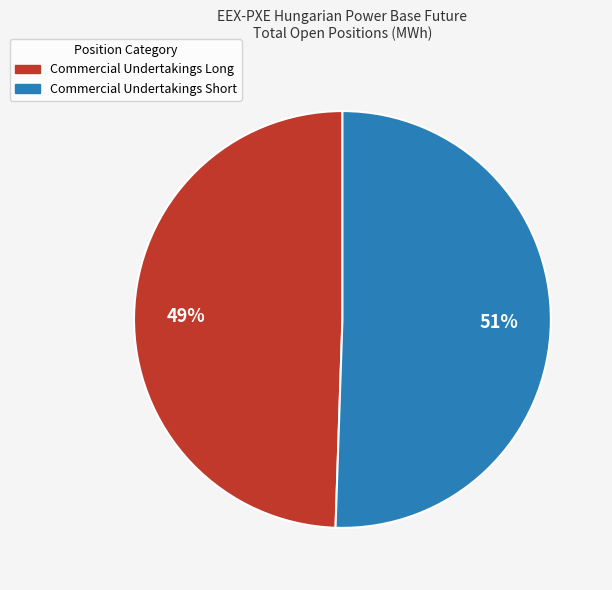

Do Commercial Undertakings Short and Commercial Undertakings Long together represent more than half of the pie?

Yes